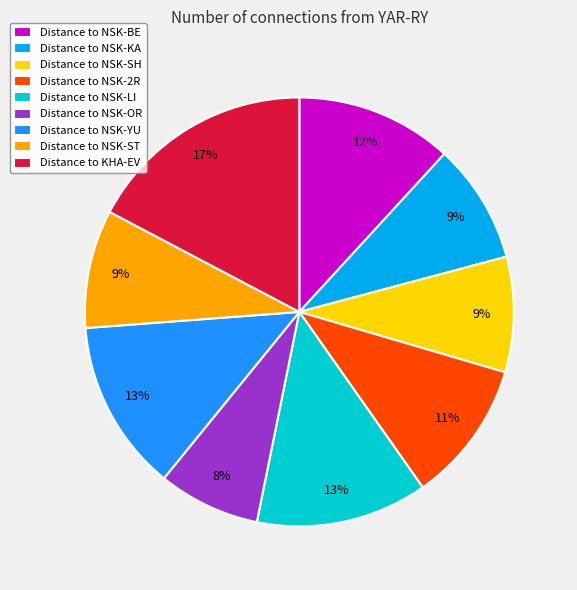

Do Distance to NSK-YU and Distance to NSK-ST together represent more than half of the pie?

No